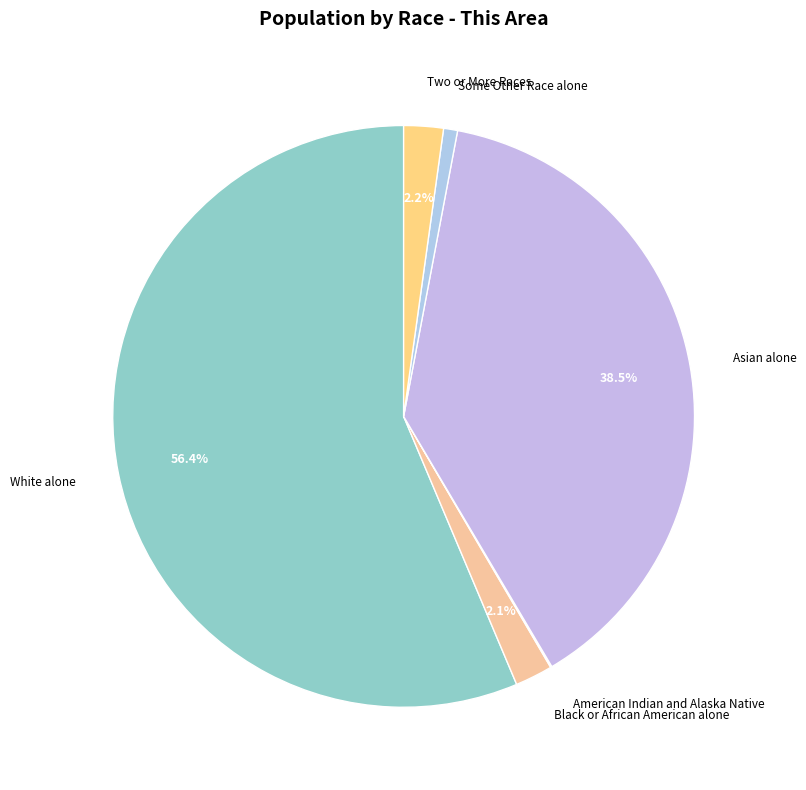

Does White alone represent more than half of the total?

Yes